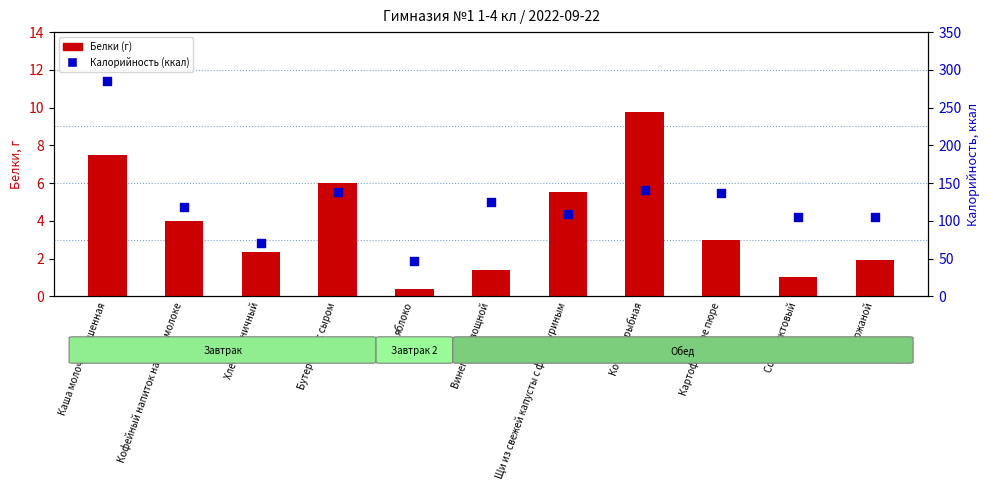

What is the total value across all series at яблоко?

47.4